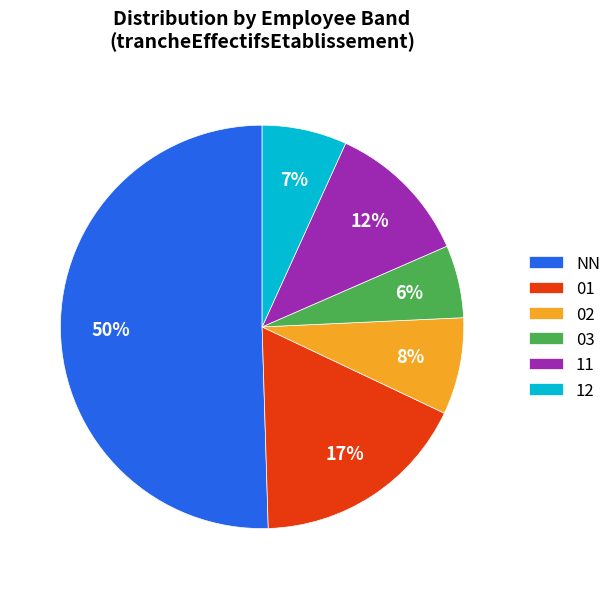

Is 03 the majority of the pie?

No